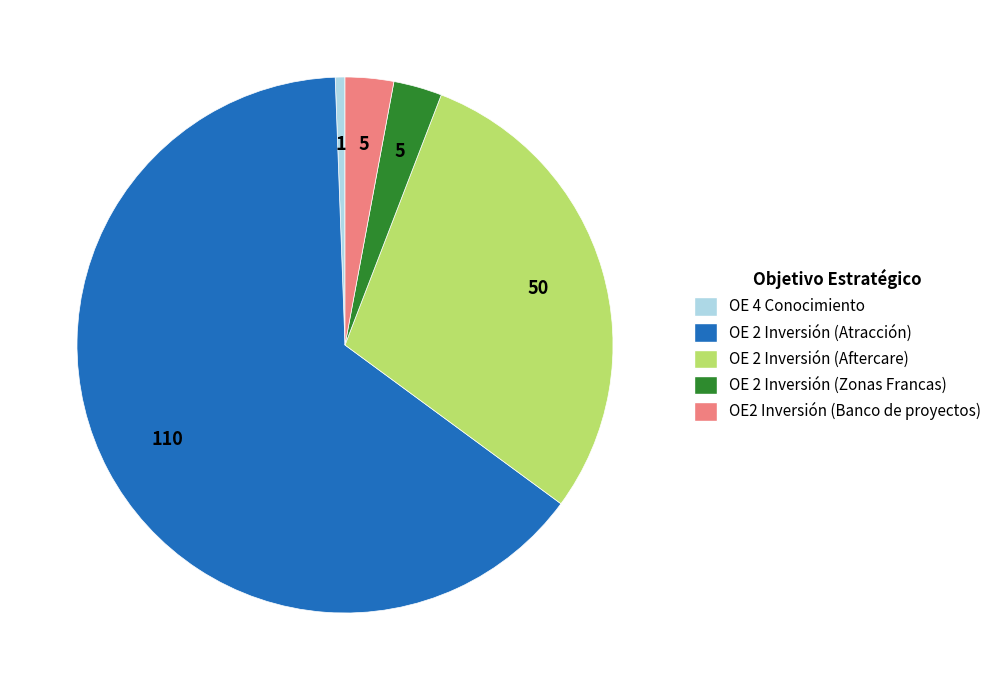

Which has a higher value, OE 2 Inversión (Atracción) or OE 2 Inversión (Zonas Francas)?

OE 2 Inversión (Atracción)